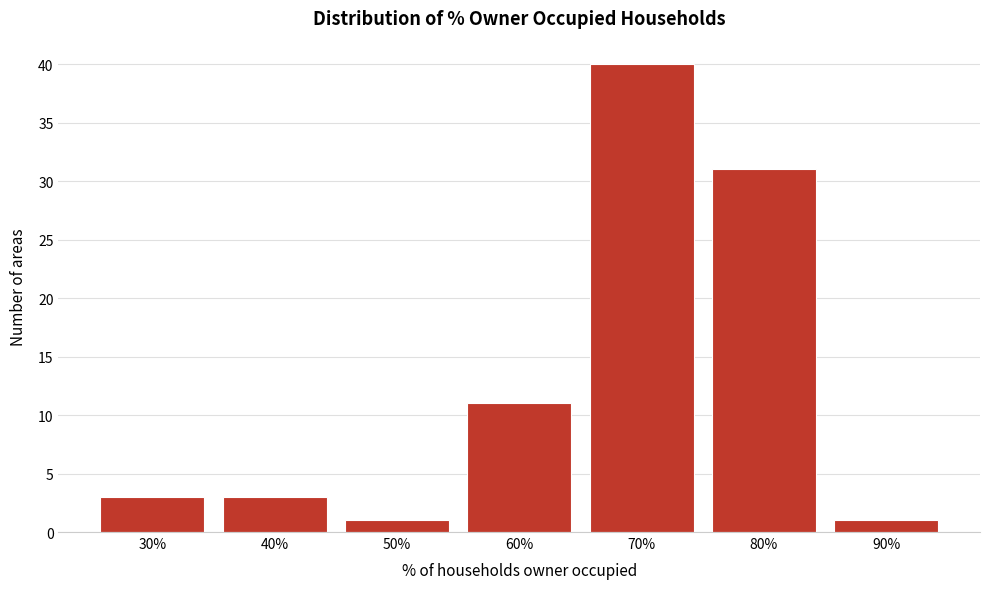

Reading left to right, extract all data points from this chart.

3	3	1	11	40	31	1